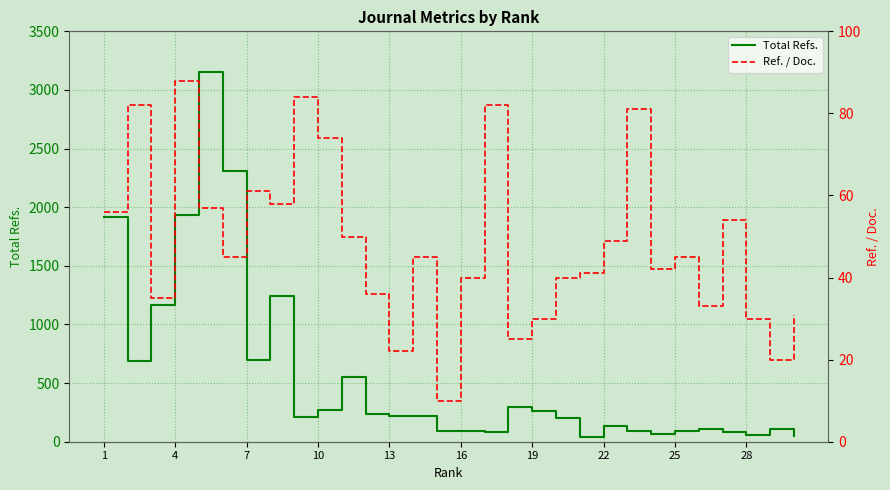

At which label does Ref. / Doc. first exceed 45?

1